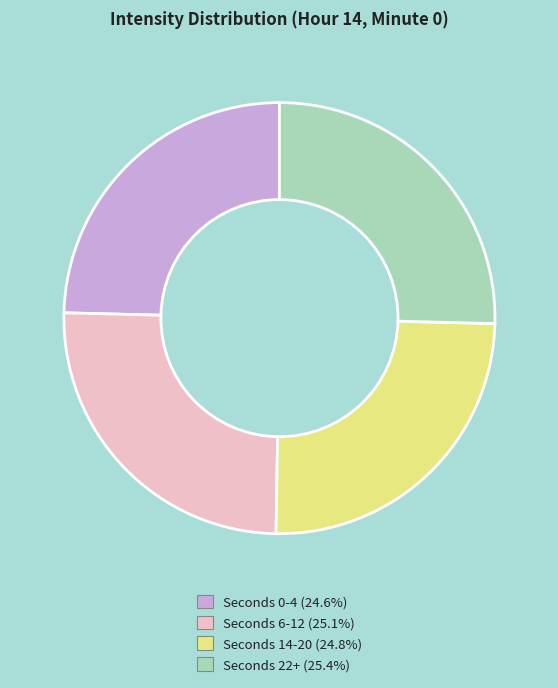

Does any single category account for the majority?

No